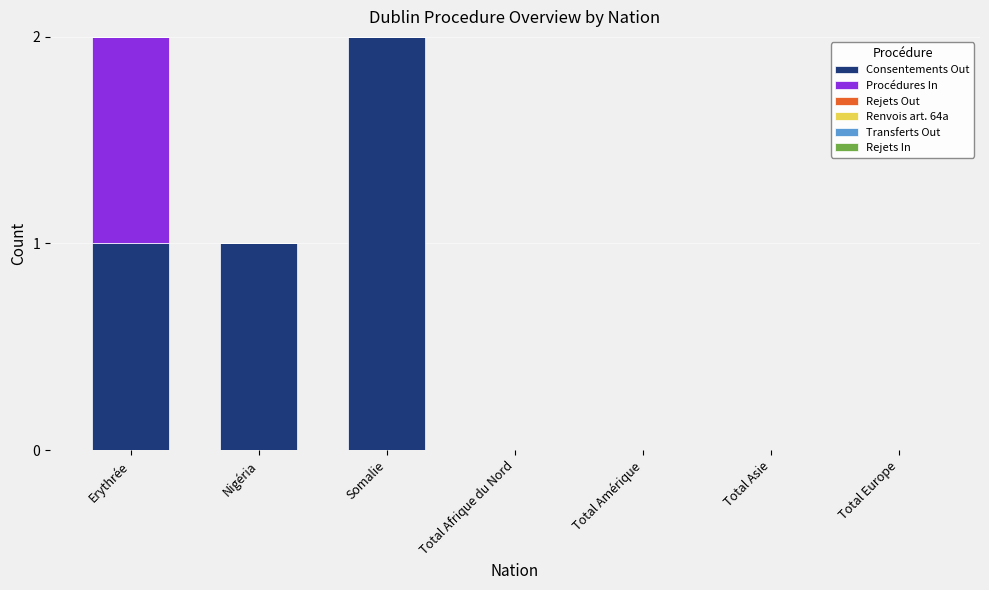

Which category has the highest value in the Consentements Out series?

Somalie